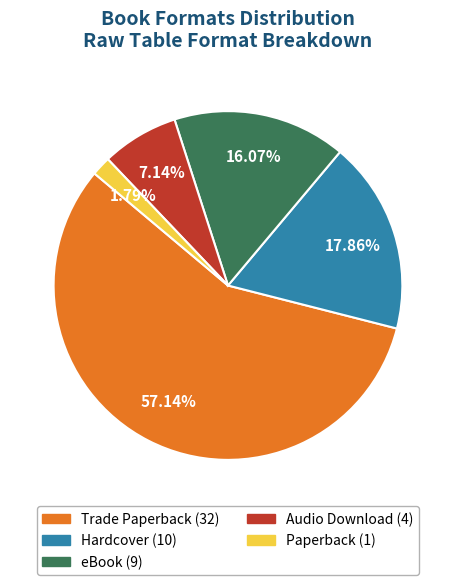

What is the total percentage of Paperback and Hardcover?

19.6%